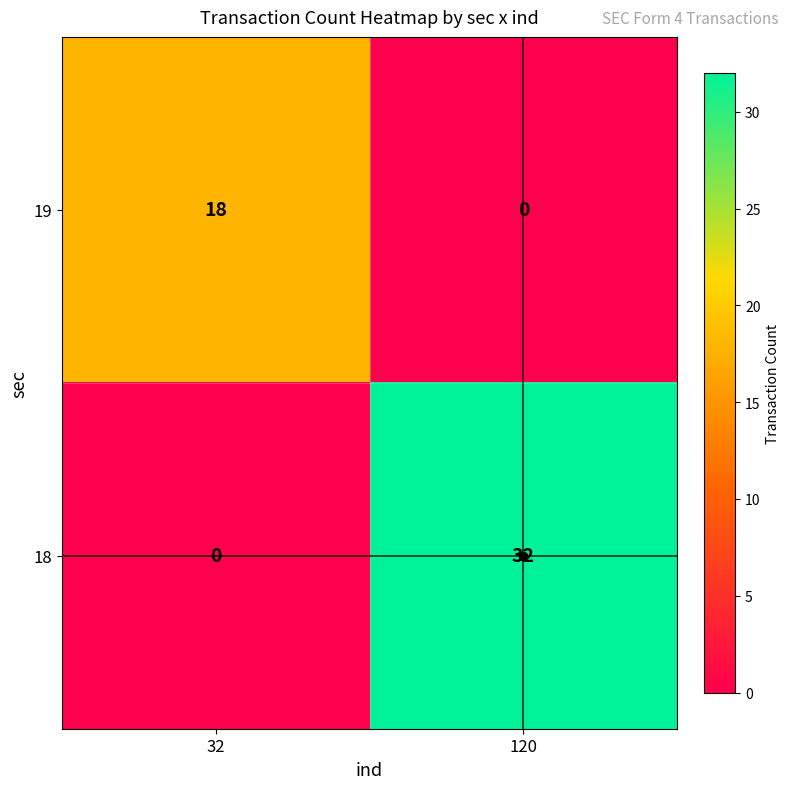

List the series in order of their peak value, highest first.

18, 19